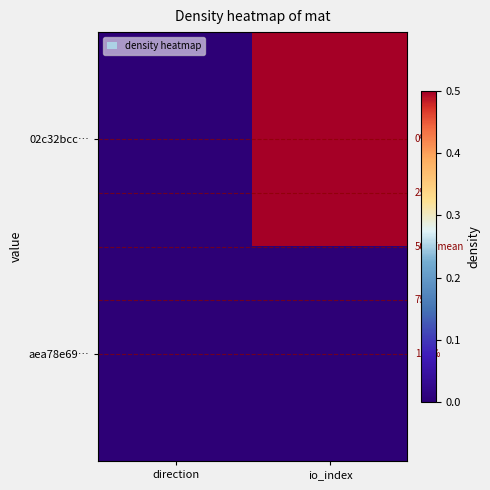

Count the number of data series in this chart.

2